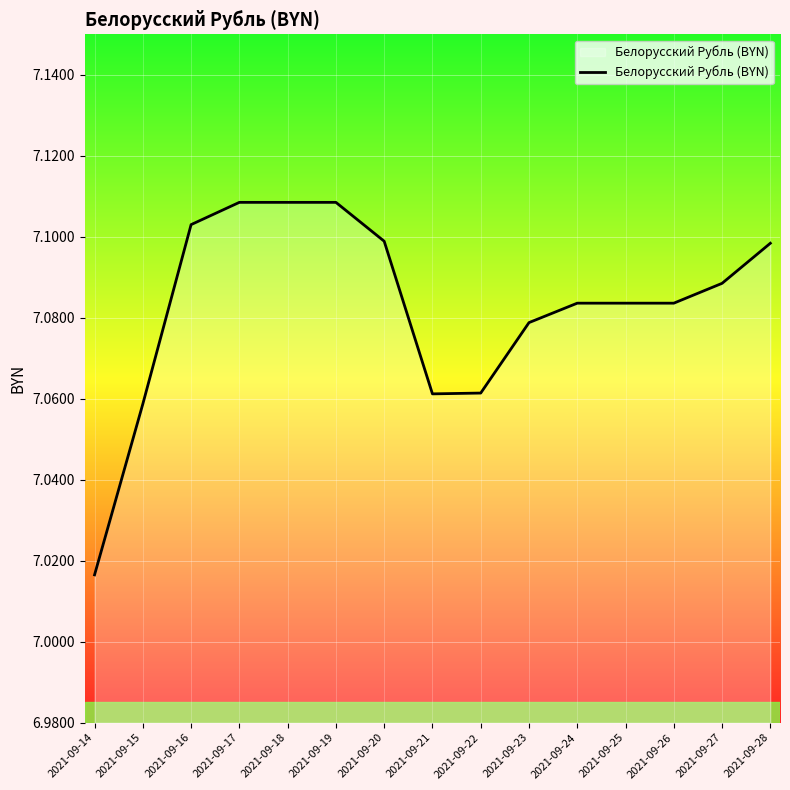

At which label is the value closest to 7?

2021-09-14